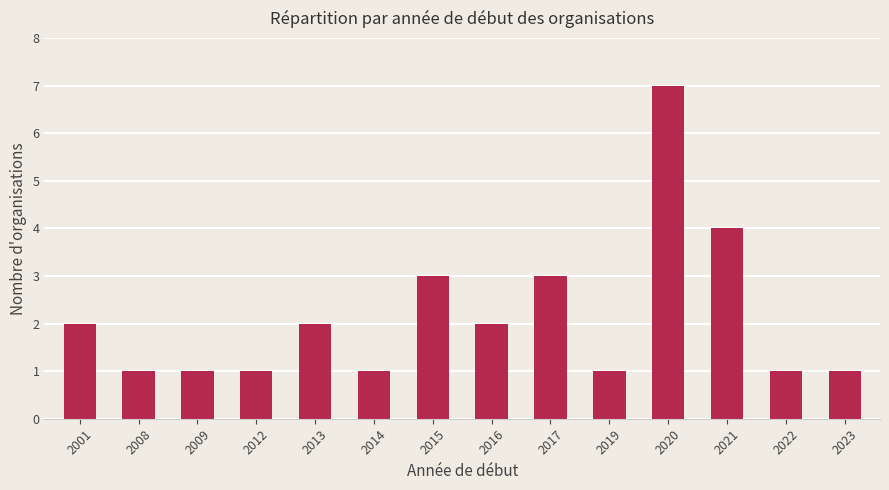

Which label corresponds to the largest value in the chart?

2020